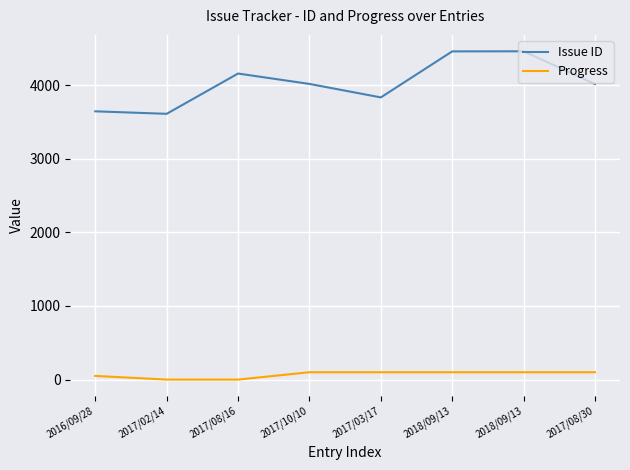

What is the value of the Issue ID point at the 4th from the left?

4015